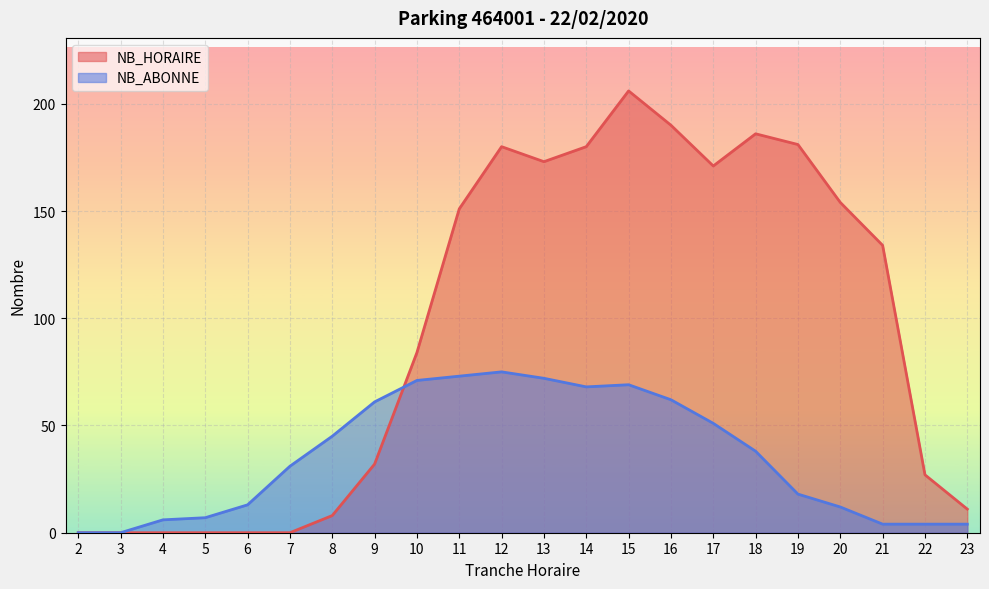

How many lines are shown in the chart?

2